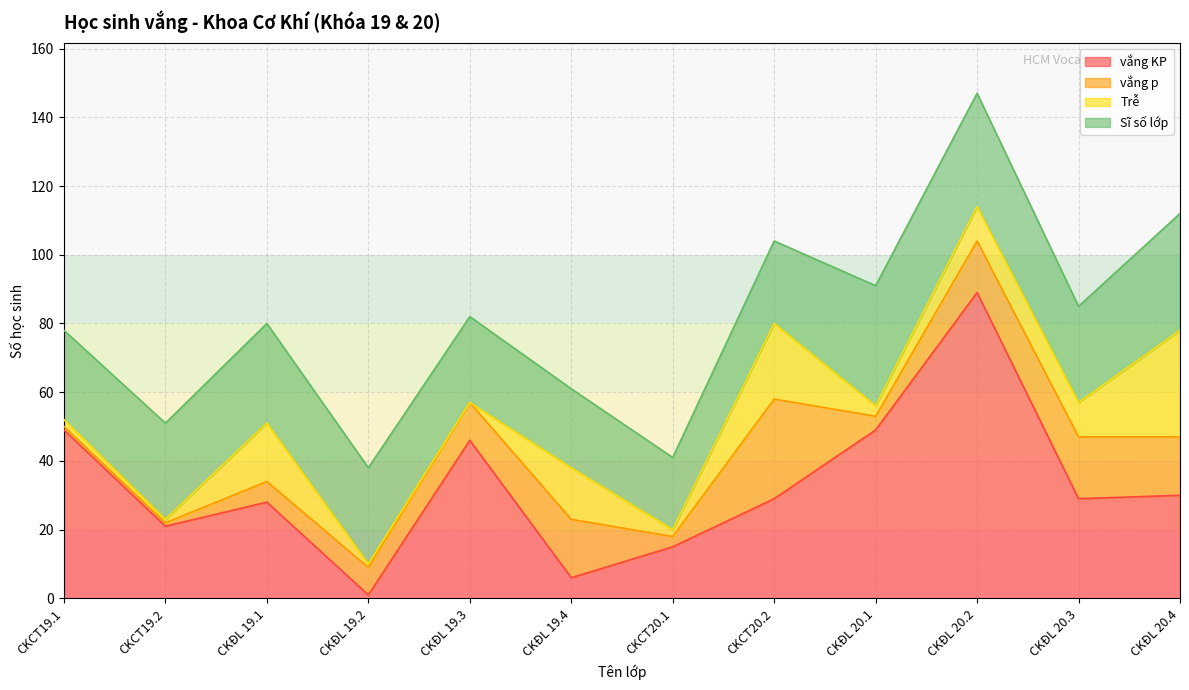

In vắng KP, how many points are higher than both neighbors (excluding endpoints)?

3